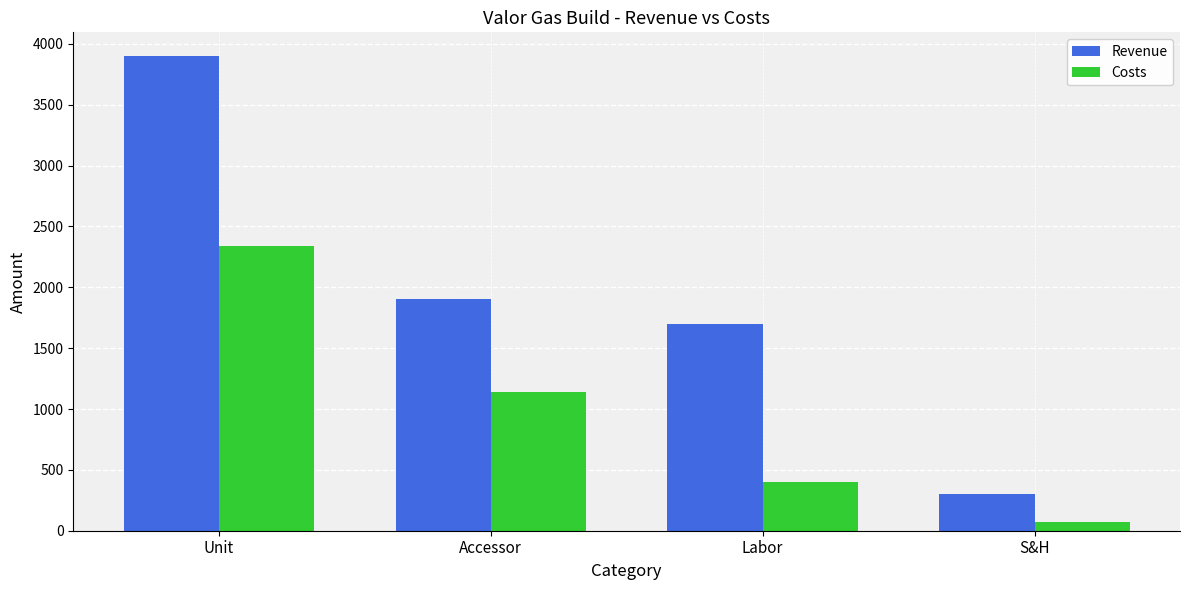

What is the label of the 2nd bar from the left?

Accessor